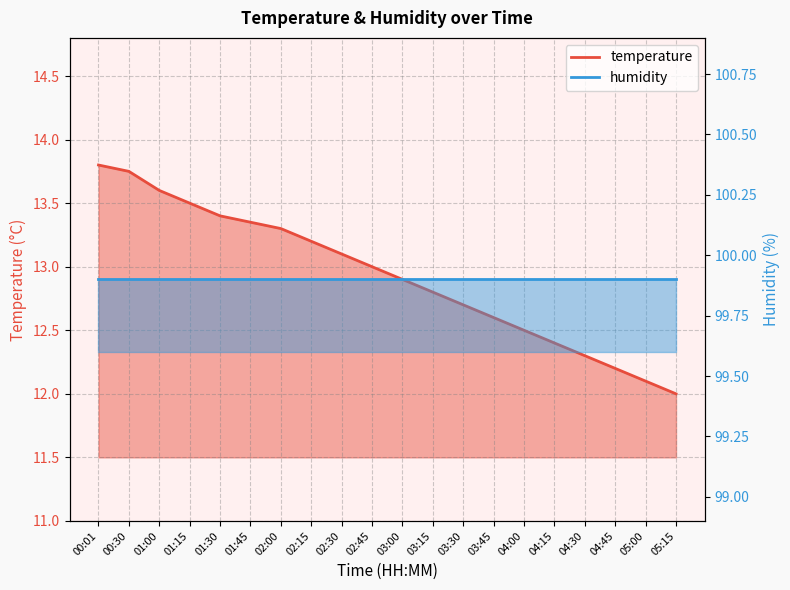

Which has a higher value, 03:15 or 01:15?

01:15